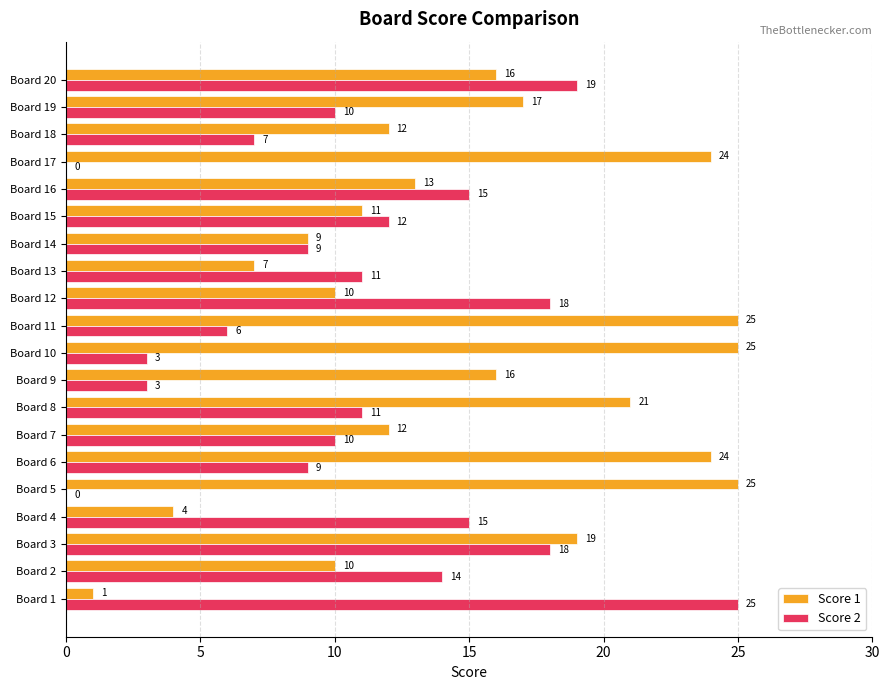

What is the sum of all Score 2 values?

215